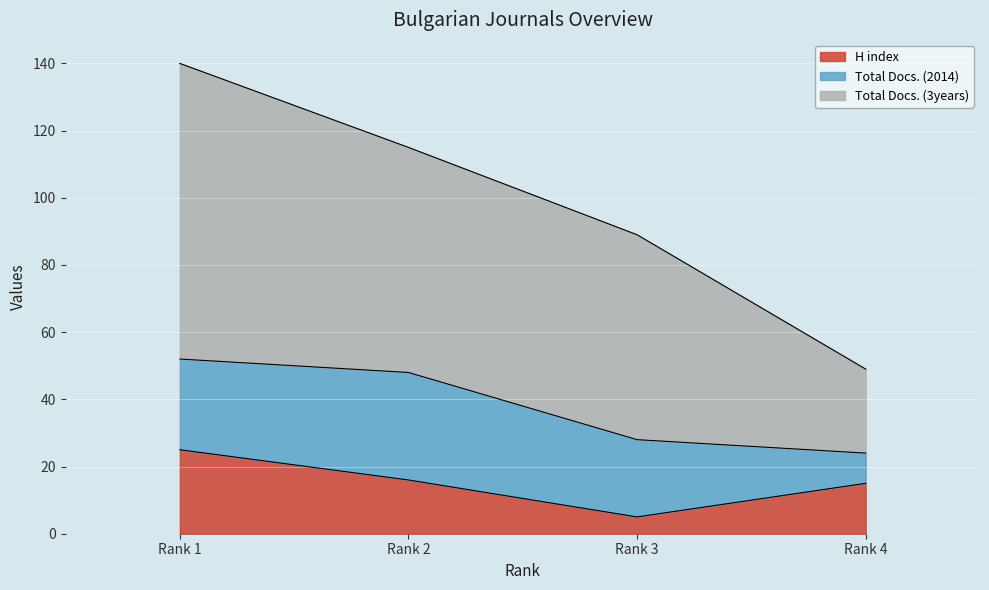

The value of H index at Rank 2 is 28. True or false?

False